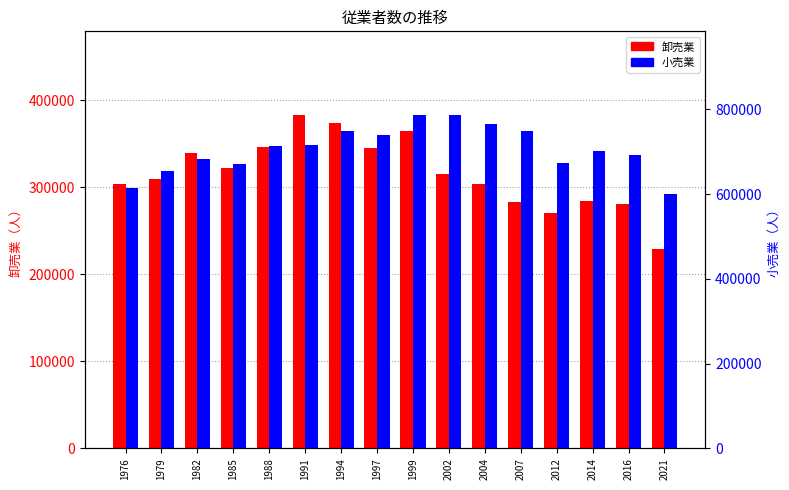

How many series are shown in this chart?

2